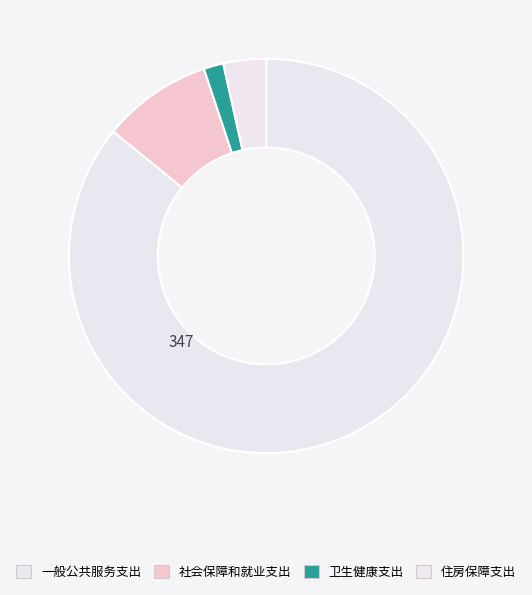

What is the smallest slice in the pie chart?

卫生健康支出